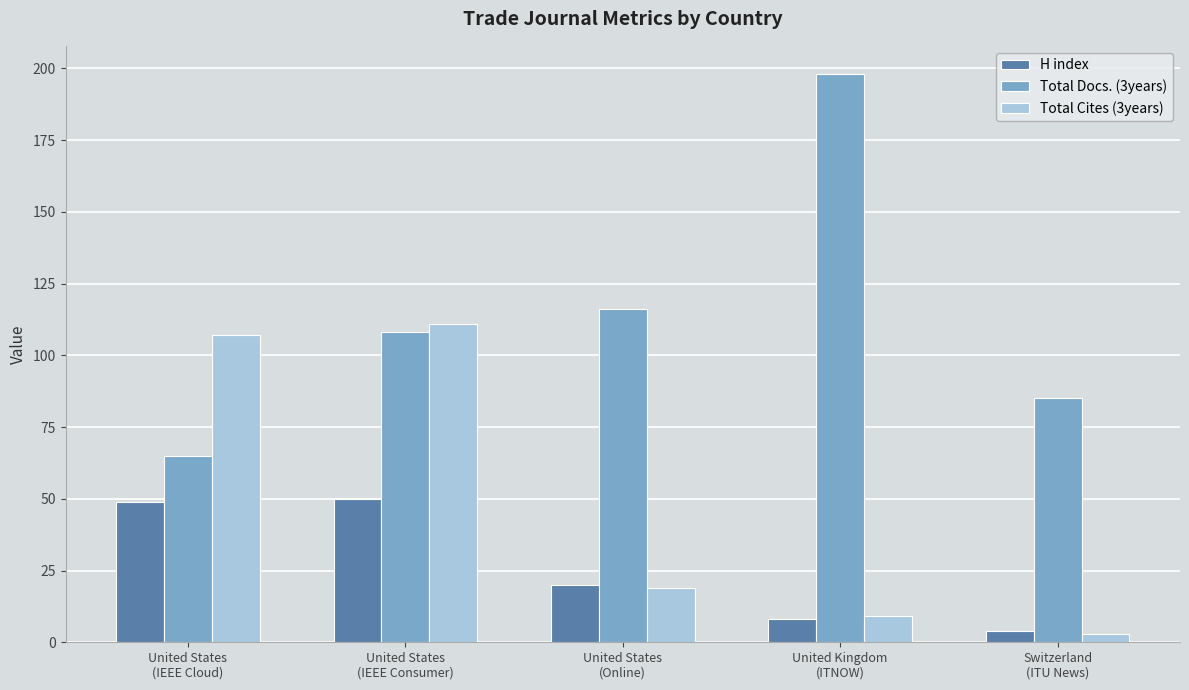

Reading left to right, extract all data points from this chart.

H index: United States
(IEEE Cloud)=49	United States
(IEEE Consumer)=50	United States
(Online)=20	United Kingdom
(ITNOW)=8	Switzerland
(ITU News)=4
Total Docs. (3years): United States
(IEEE Cloud)=65	United States
(IEEE Consumer)=108	United States
(Online)=116	United Kingdom
(ITNOW)=198	Switzerland
(ITU News)=85
Total Cites (3years): United States
(IEEE Cloud)=107	United States
(IEEE Consumer)=111	United States
(Online)=19	United Kingdom
(ITNOW)=9	Switzerland
(ITU News)=3